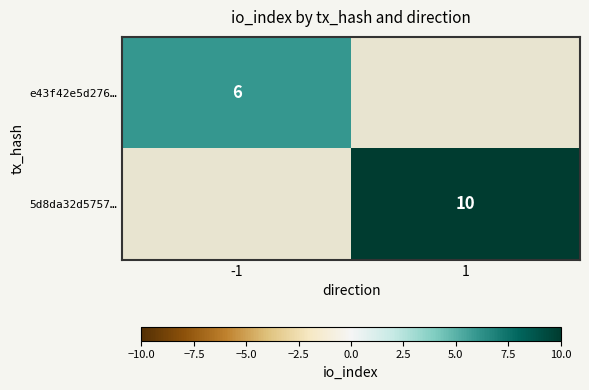

What is the greatest value displayed?

10.0